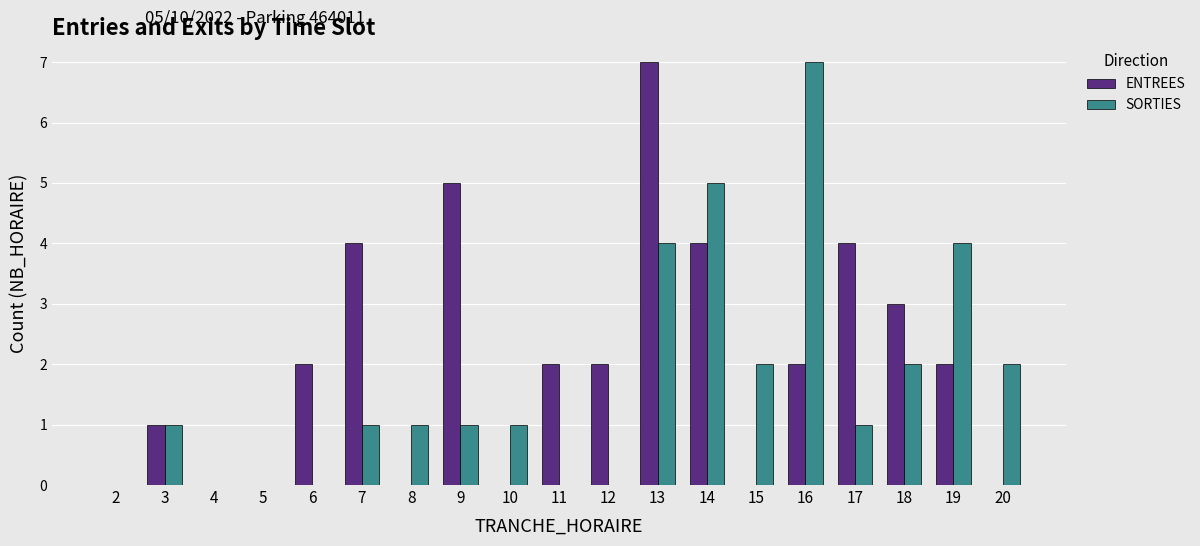

Read the SORTIES value at 19.

4